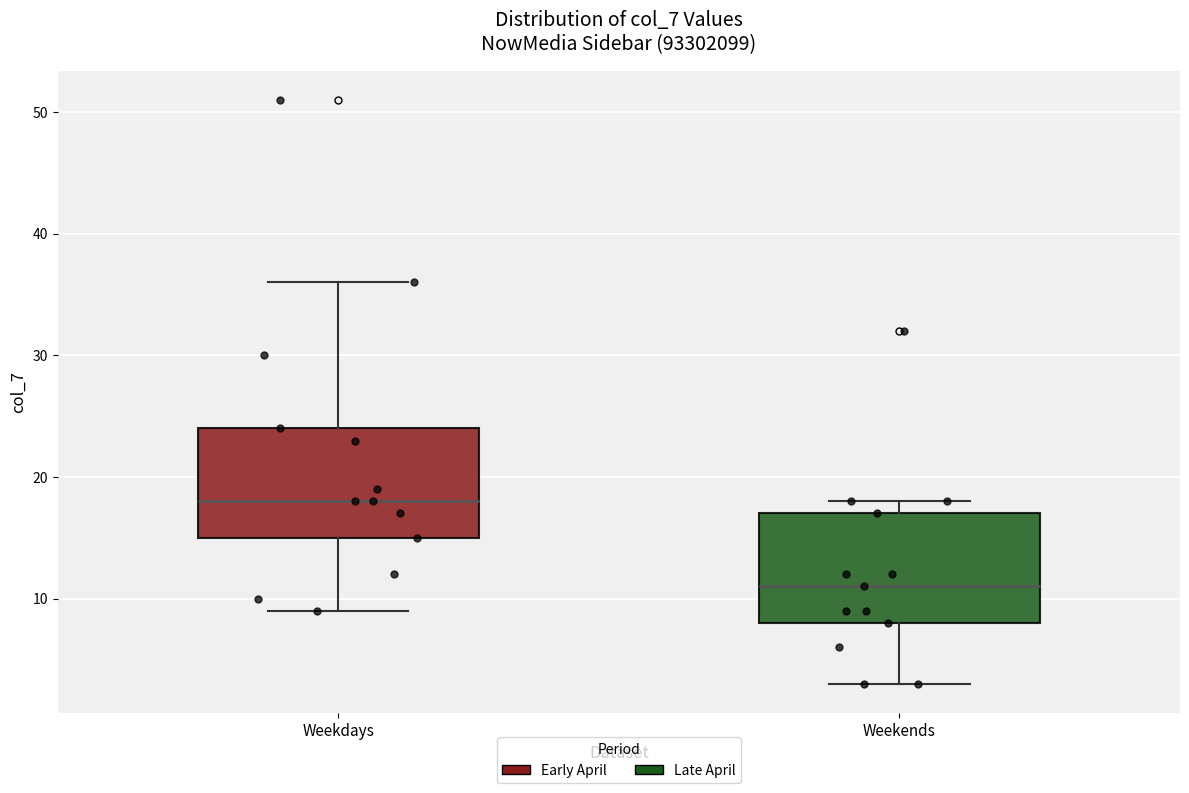

Reading left to right, read every box against the y-axis: the position of its median line, the range the box covers, and the ends of its whiskers. The values are not printed on the chart, so give them approximately, as read against the axis.

Weekdays: median 18, box 15 to 24, whiskers 9 to 36
Weekends: median 11, box 8 to 17, whiskers 3 to 18